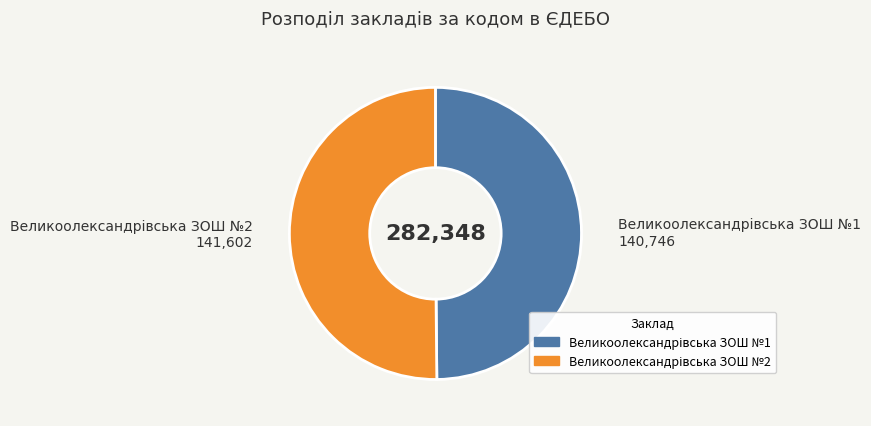

Approximately how many times larger is the value at Великоолександрівська ЗОШ №1 compared to Великоолександрівська ЗОШ №2?

1.0